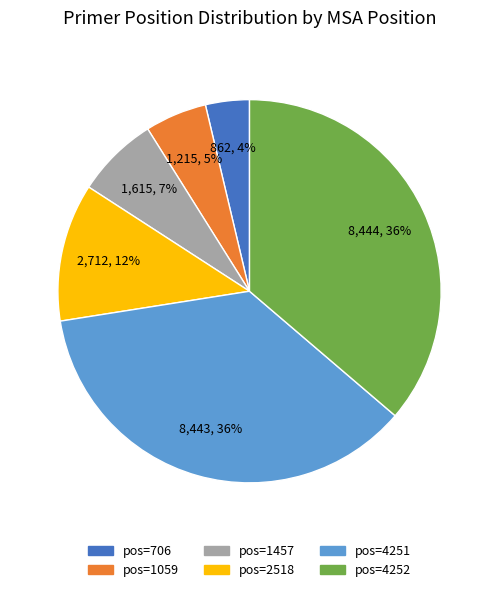

Does any single category account for the majority?

No